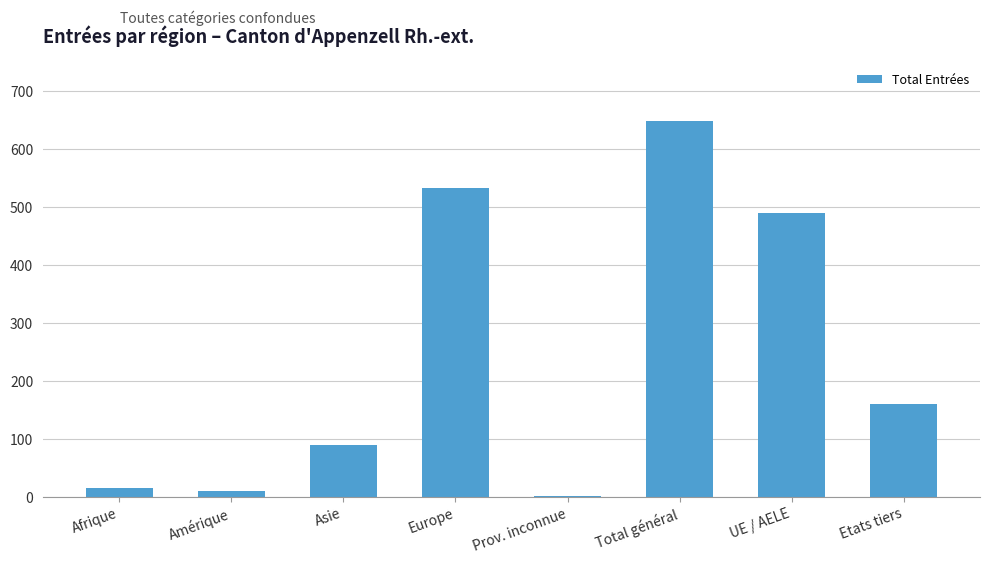

Which label corresponds to the largest value in the chart?

Total général